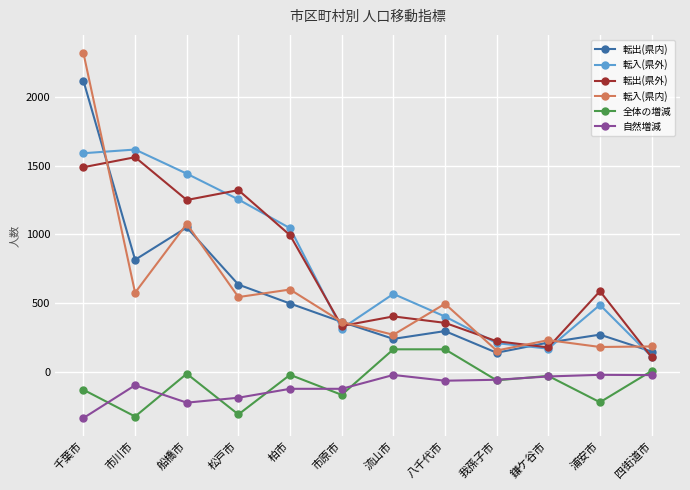

True or false: 転出(県外) and 転入(県内) cross at least once.

True